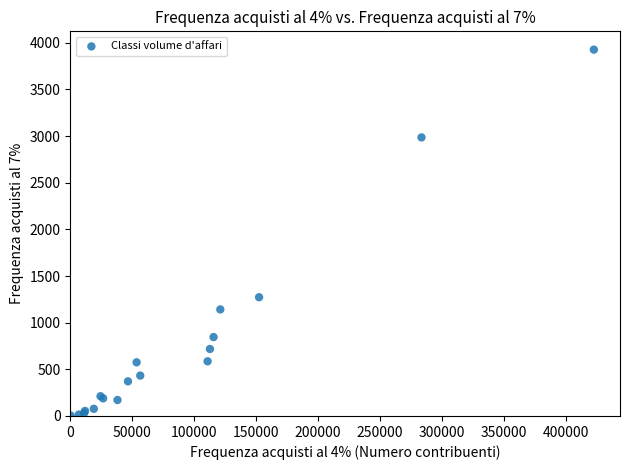

What Y value in the scatter plot is closest to 1966?

1273